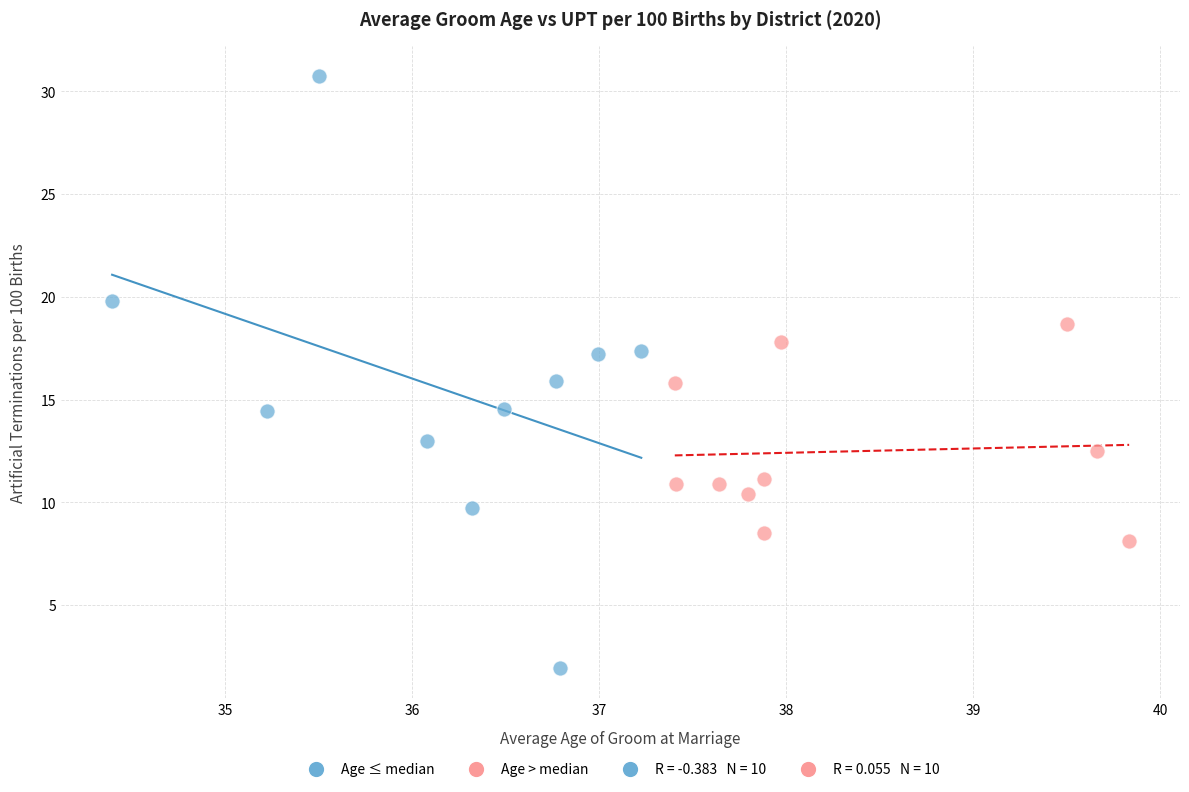

Which series reaches the maximum Y coordinate?

Age ≤ median